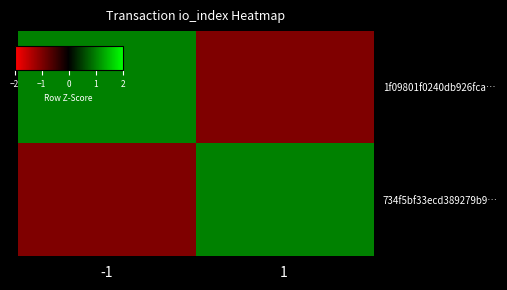

What is the minimum value shown in the chart?

-1